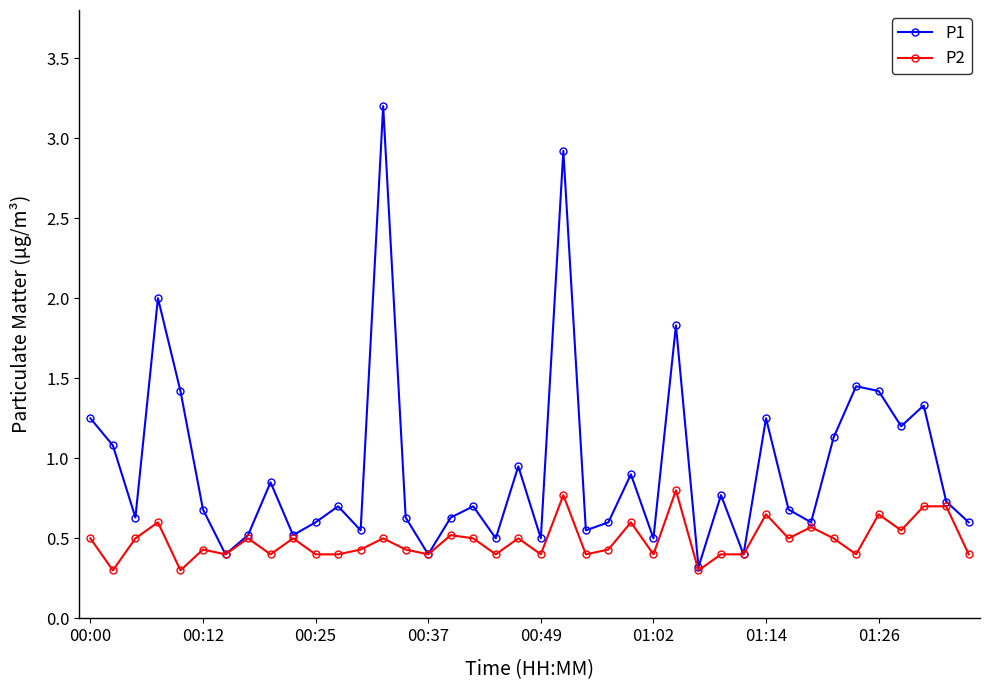

List the series in order of their peak value, lowest first.

P2, P1